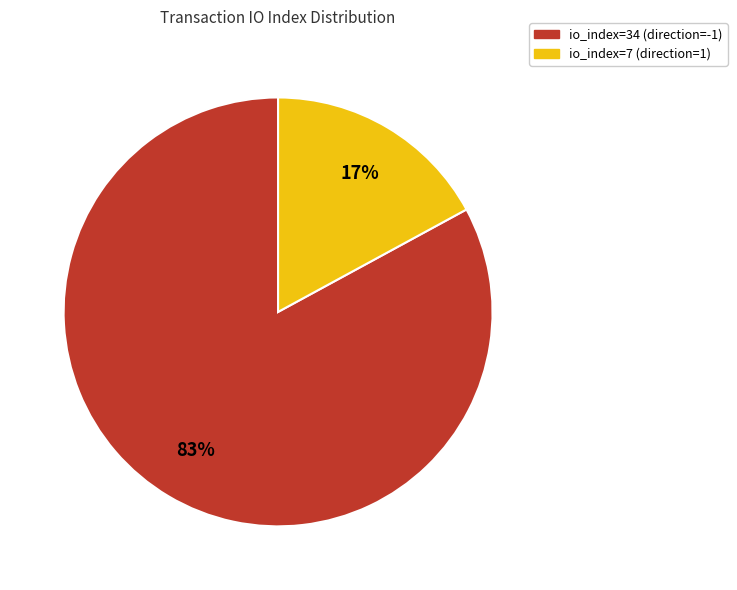

To the nearest percent, what portion does io_index=7 (direction=1) represent?

17%